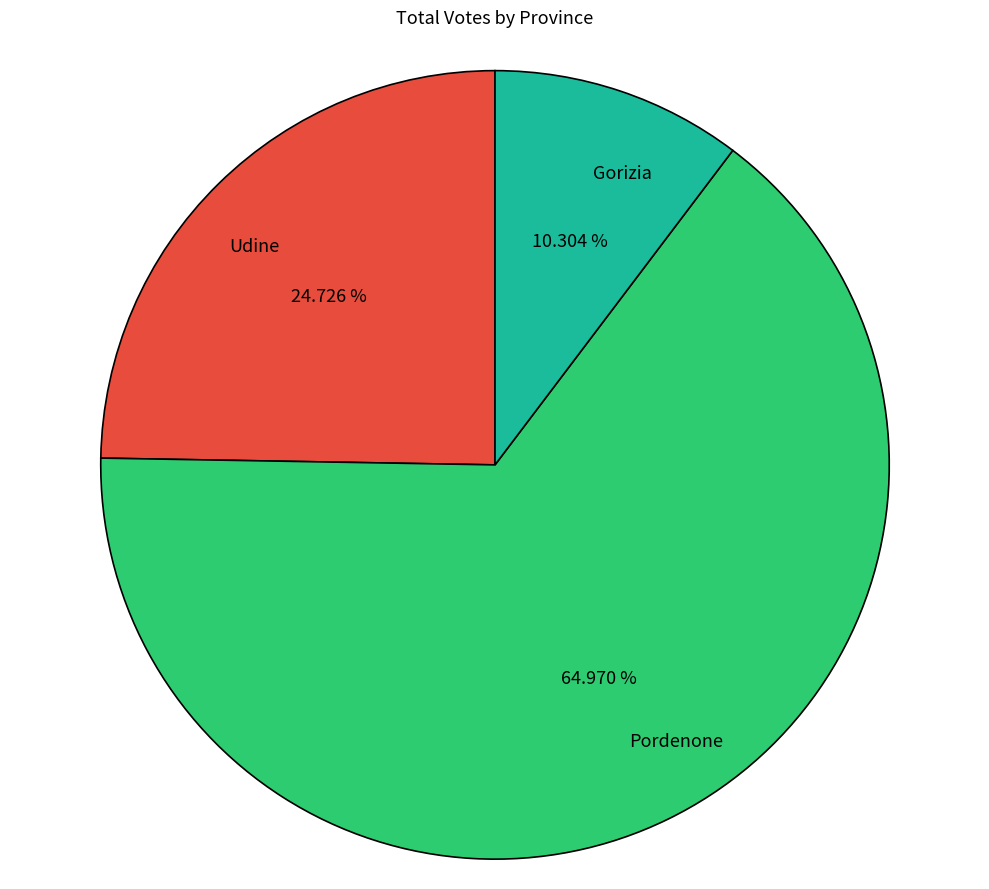

To the nearest percent, what portion does Pordenone represent?

65%